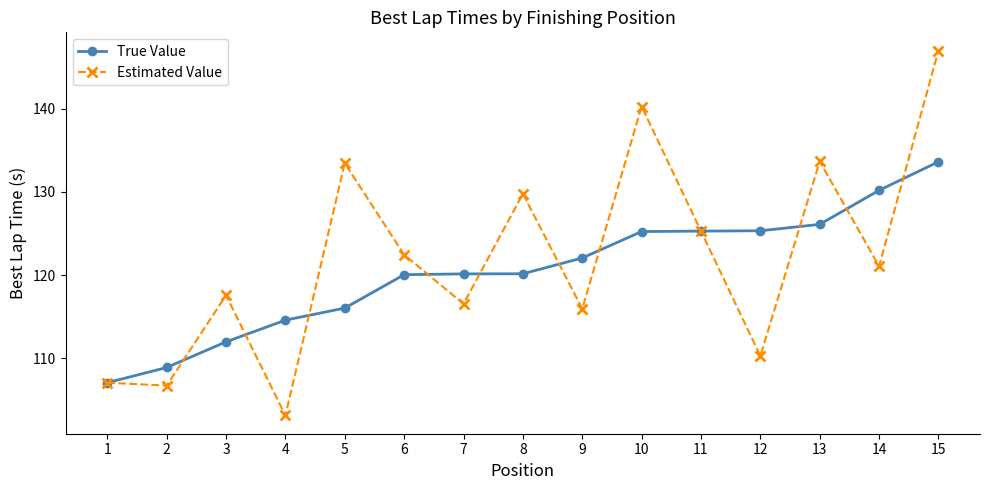

What is the value of the True Value point at the 2nd from the left?

108.9